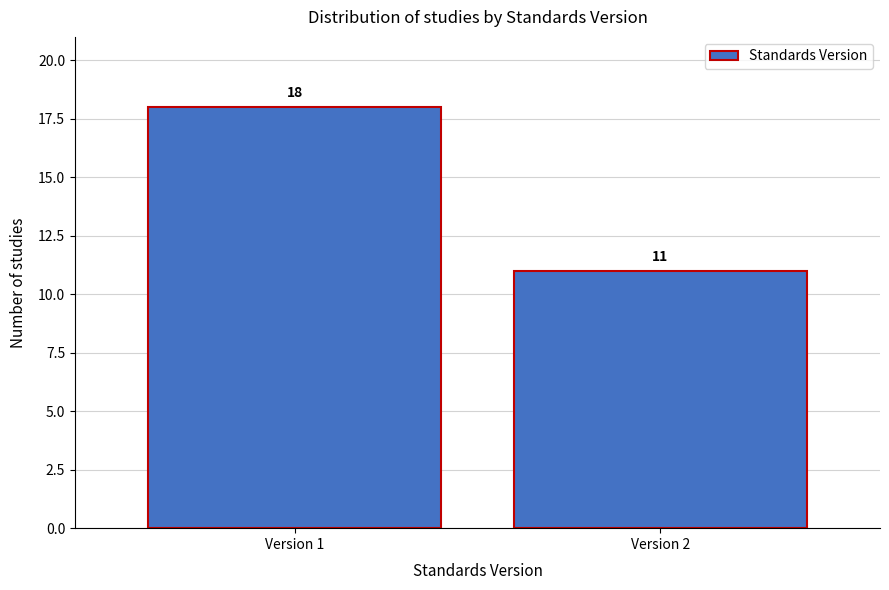

Reading left to right, extract all data points from this chart.

Version 1=18	Version 2=11